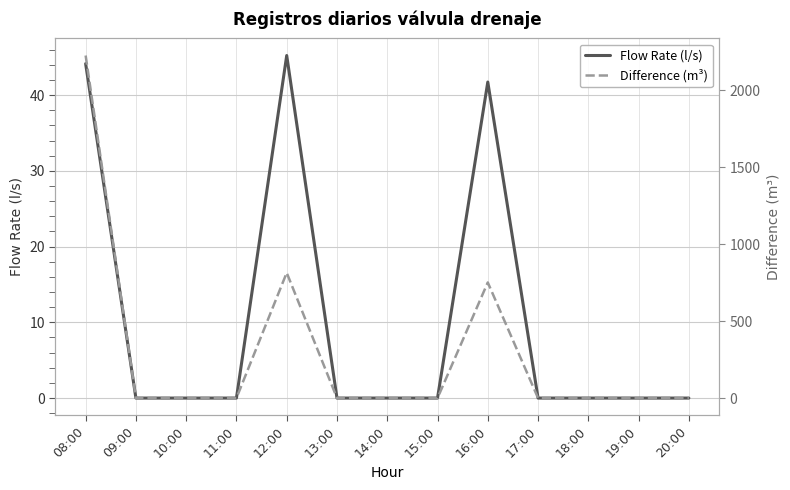

In Difference (m³), how many points are higher than both neighbors (excluding endpoints)?

2